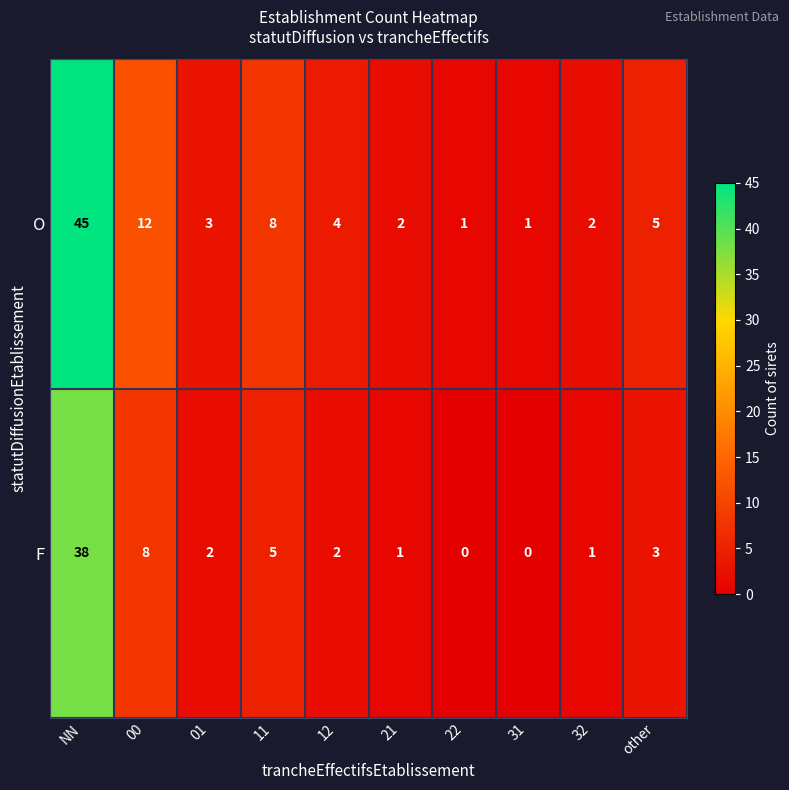

Reading left to right, list all the values displayed in this chart.

O: NN=45	00=12	01=3	11=8	12=4	21=2	22=1	31=1	32=2	other=5
F: NN=38	00=8	01=2	11=5	12=2	21=1	22=0	31=0	32=1	other=3